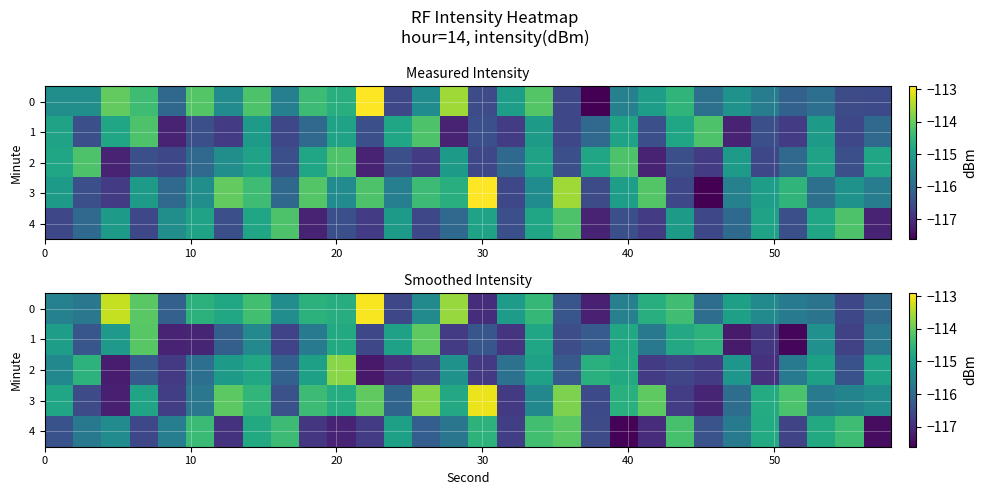

What is the difference between the row_1 values at 22 and 16?

2.1